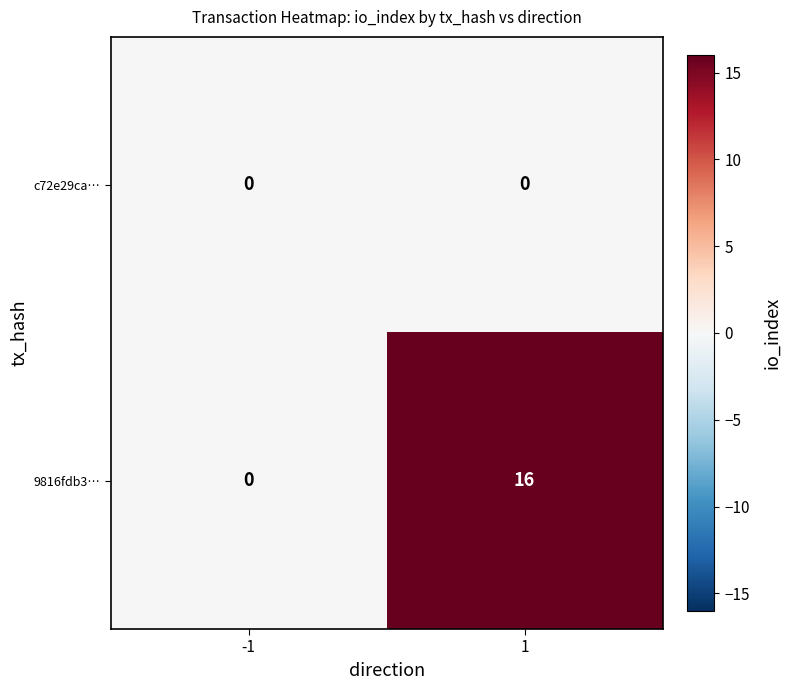

The value of c72e29ca… at 1 is 0. True or false?

True